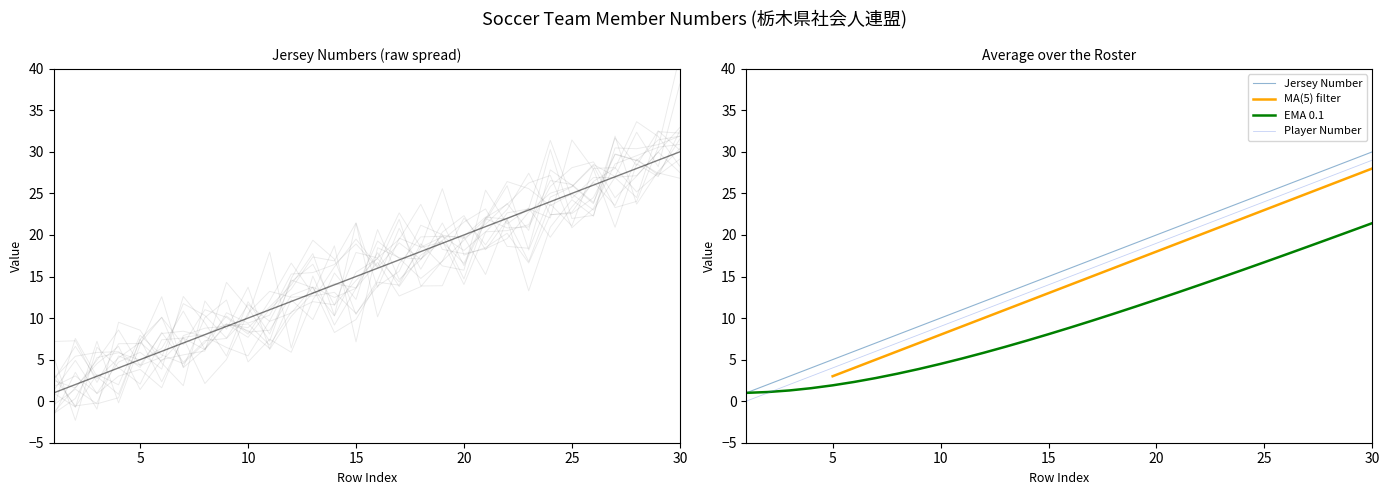

True or false: Player Number and Jersey Number cross at least once.

False